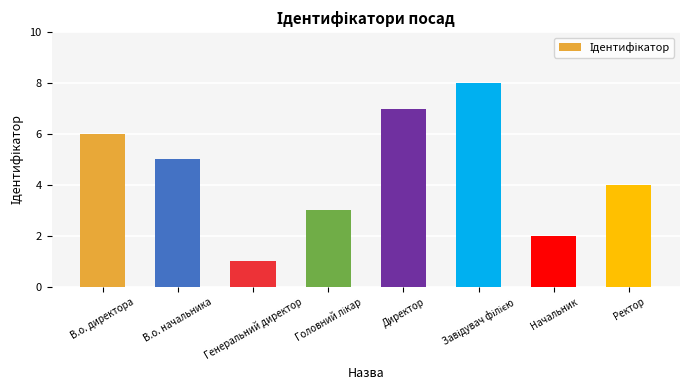

What is the approximate value at В.о. директора?

6